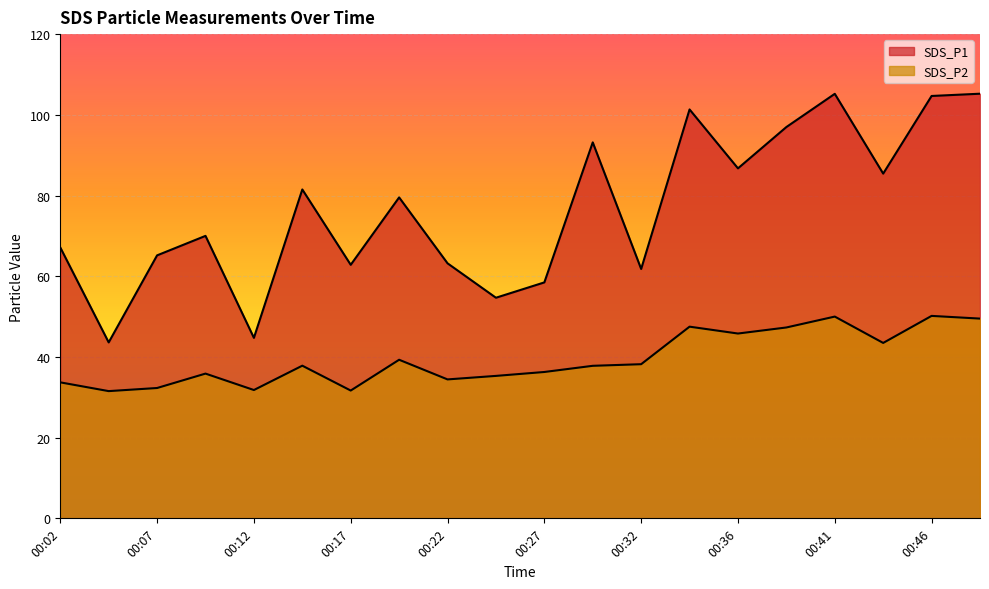

How many lines are shown in the chart?

2